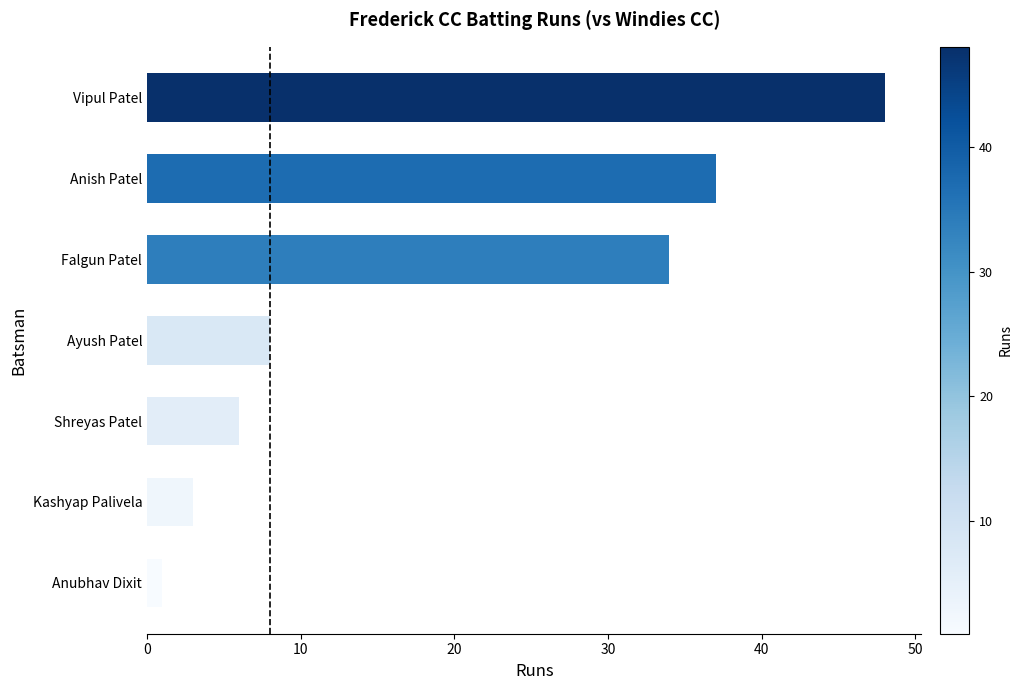

Is it true that the value at Falgun Patel is 50?

False